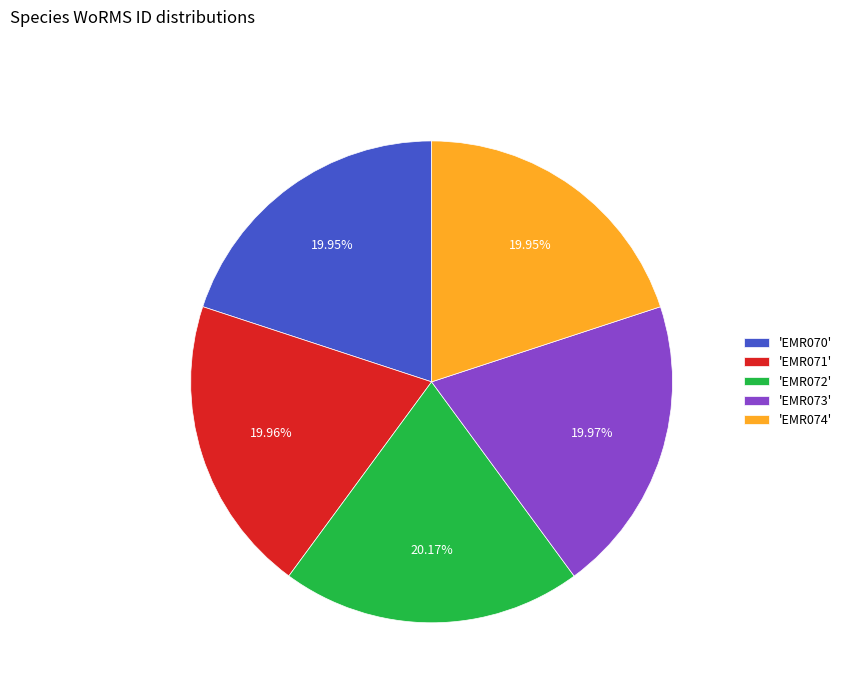

To the nearest percent, what is the average slice percentage?

20%